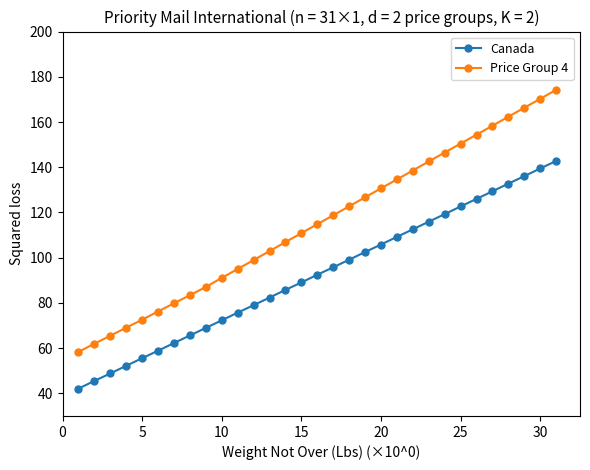

What is the difference between the second highest and second lowest values in the Price Group 4 series?

108.3